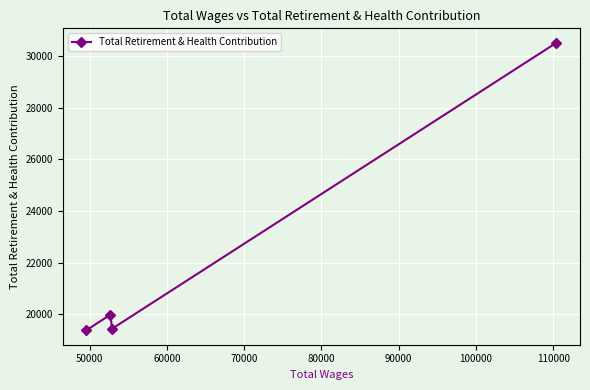

How many lines are shown in the chart?

1